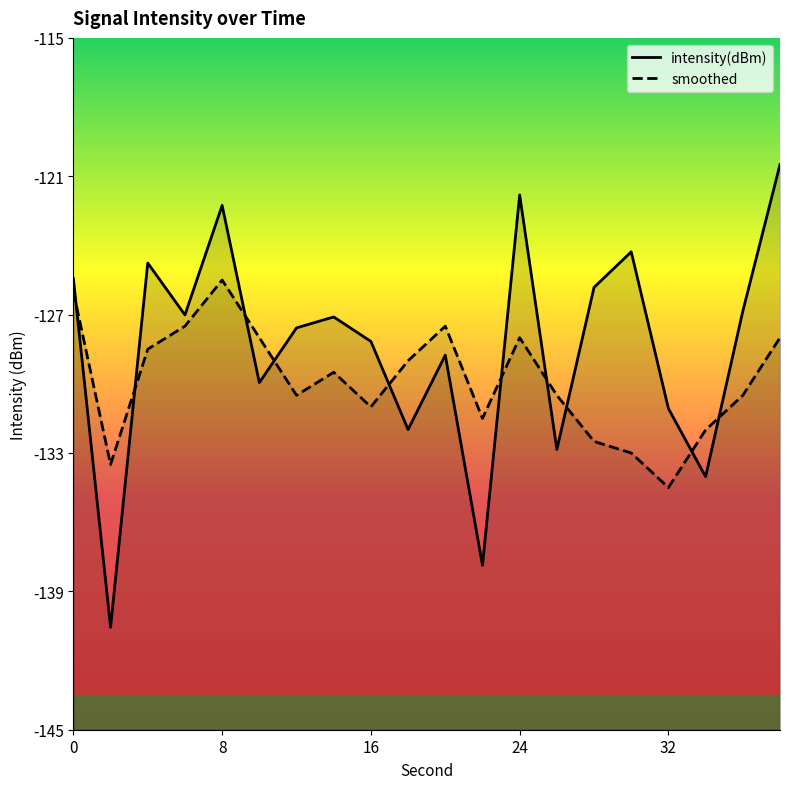

True or false: intensity(dBm) and smoothed intersect in this chart.

True